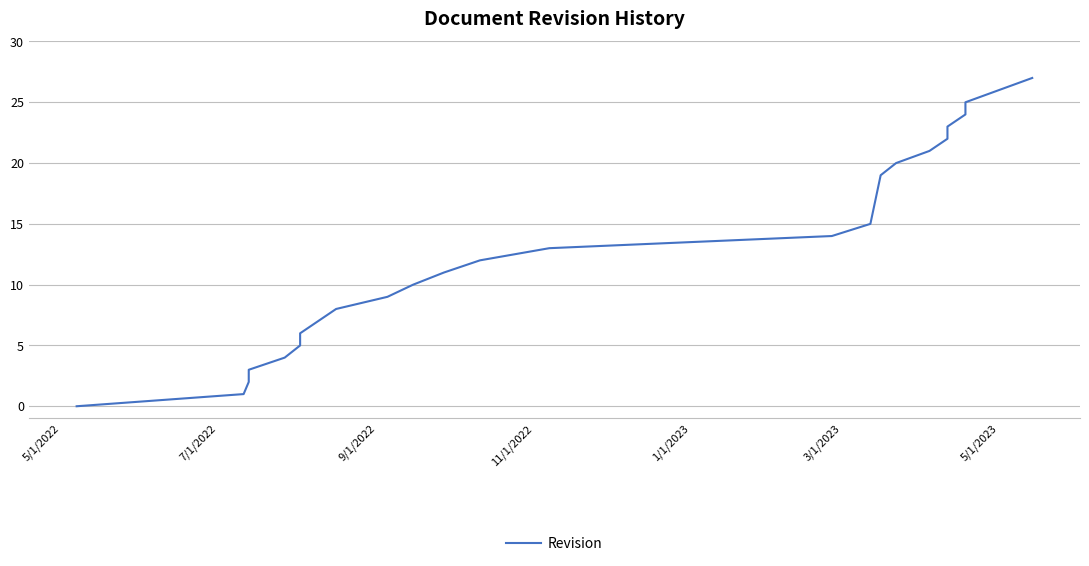

True or false: there are more than 2 points higher than both neighbors.

False